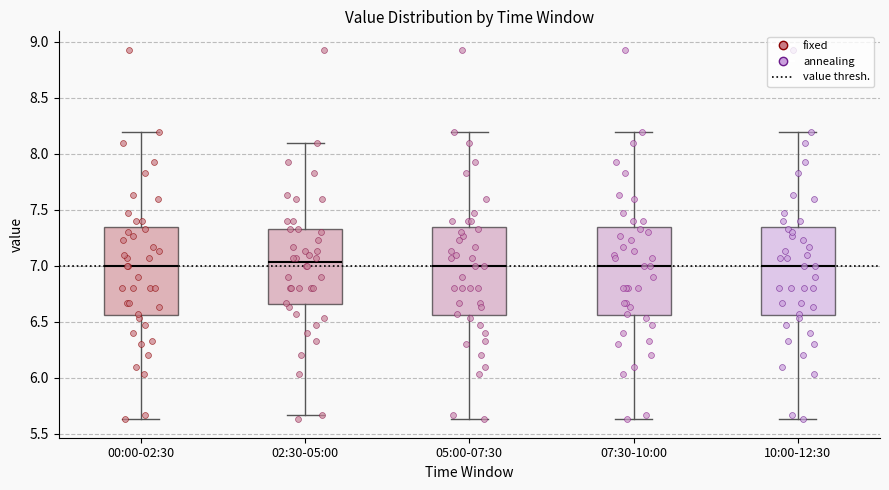

Reading left to right, transcribe this box plot: for each box, give where its median line is, the range the box spans, and where its two whiskers end, as read against the y-axis. The values are not printed on the chart, so give them approximately, as read against the axis.

00:00-02:30: median 7.00, box 6.55 to 7.35, whiskers 5.65 to 8.20
02:30-05:00: median 7.05, box 6.65 to 7.35, whiskers 5.65 to 8.10
05:00-07:30: median 7.00, box 6.55 to 7.35, whiskers 5.65 to 8.20
07:30-10:00: median 7.00, box 6.55 to 7.35, whiskers 5.65 to 8.20
10:00-12:30: median 7.00, box 6.55 to 7.35, whiskers 5.65 to 8.20